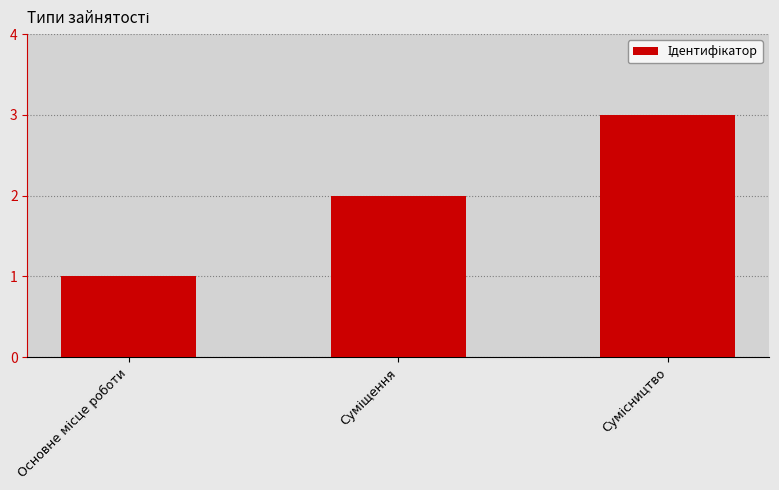

What is the sum of all values?

6